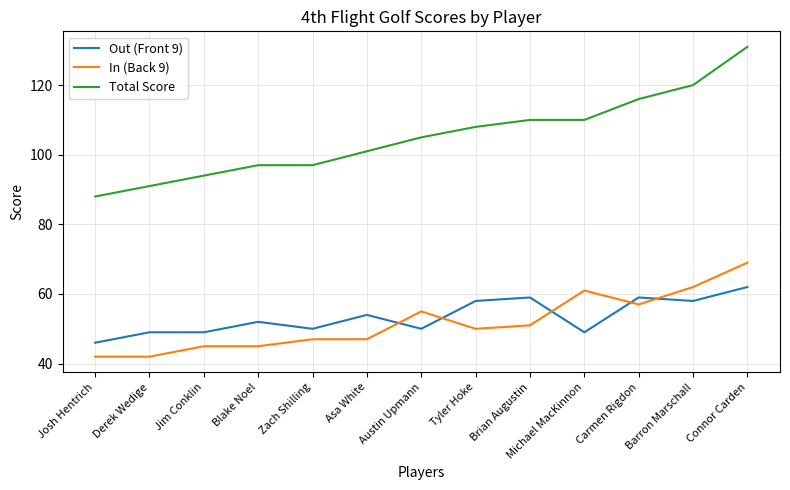

Reading right to left, list all the values displayed in this chart.

Out (Front 9): Connor Carden=62	Barron Marschall=58	Carmen Rigdon=59	Michael MacKinnon=49	Brian Augustin=59	Tyler Hoke=58	Austin Upmann=50	Asa White=54	Zach Shilling=50	Blake Noel=52	Jim Conklin=49	Derek Wedige=49	Josh Hentrich=46
In (Back 9): Connor Carden=69	Barron Marschall=62	Carmen Rigdon=57	Michael MacKinnon=61	Brian Augustin=51	Tyler Hoke=50	Austin Upmann=55	Asa White=47	Zach Shilling=47	Blake Noel=45	Jim Conklin=45	Derek Wedige=42	Josh Hentrich=42
Total Score: Connor Carden=131	Barron Marschall=120	Carmen Rigdon=116	Michael MacKinnon=110	Brian Augustin=110	Tyler Hoke=108	Austin Upmann=105	Asa White=101	Zach Shilling=97	Blake Noel=97	Jim Conklin=94	Derek Wedige=91	Josh Hentrich=88